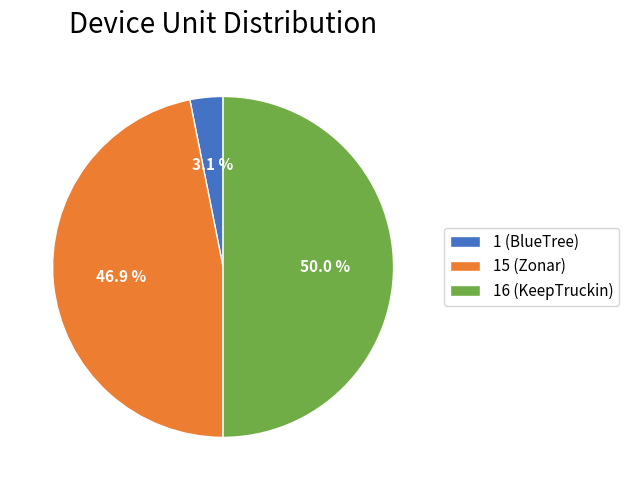

Which has a higher value, 16 (KeepTruckin) or 1 (BlueTree)?

16 (KeepTruckin)